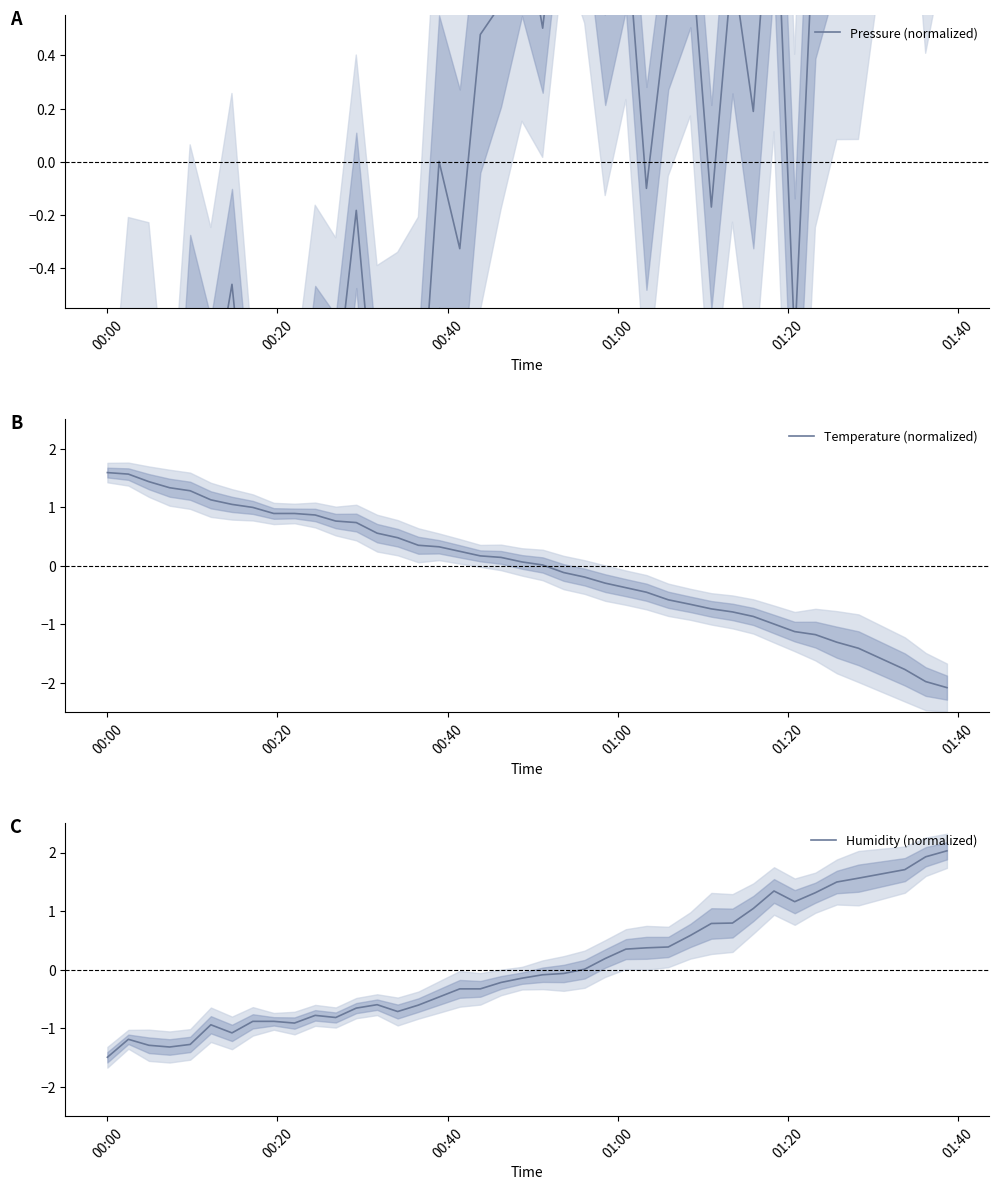

In Pressure (normalized), how many points are lower than both neighbors (excluding endpoints)?

15